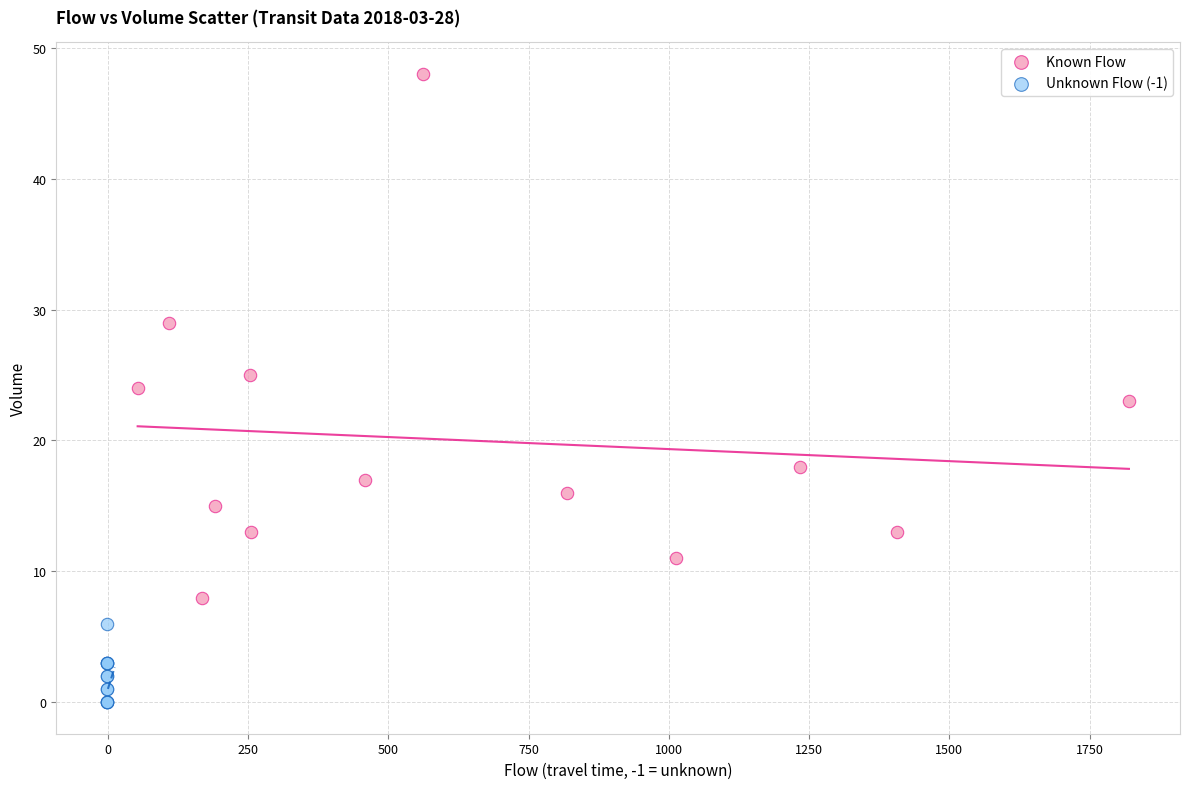

Which series has the largest Y range (max minus min)?

Known Flow